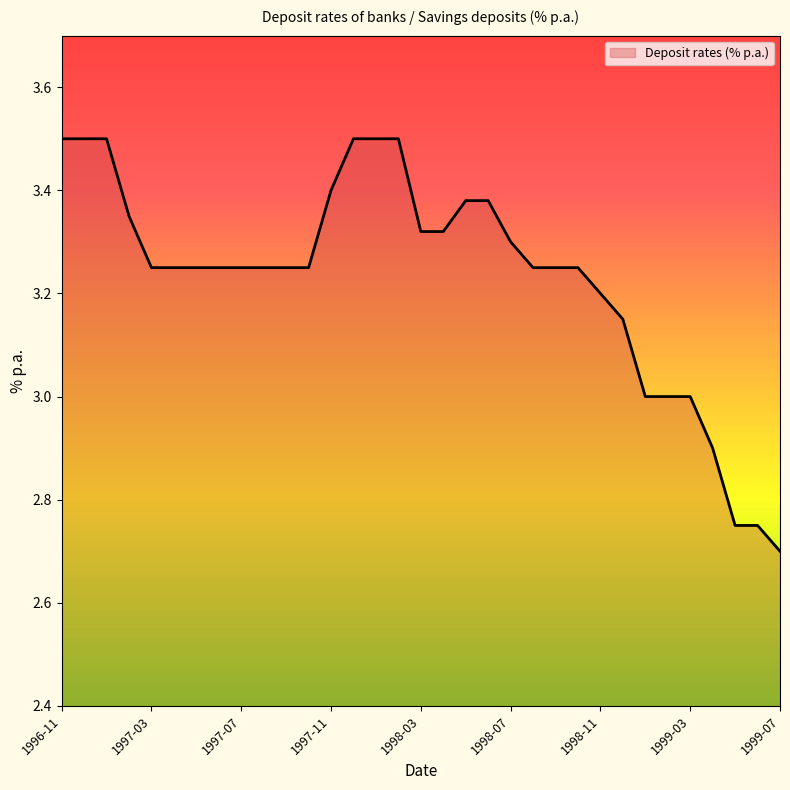

What is the maximum value shown in the chart?

3.5